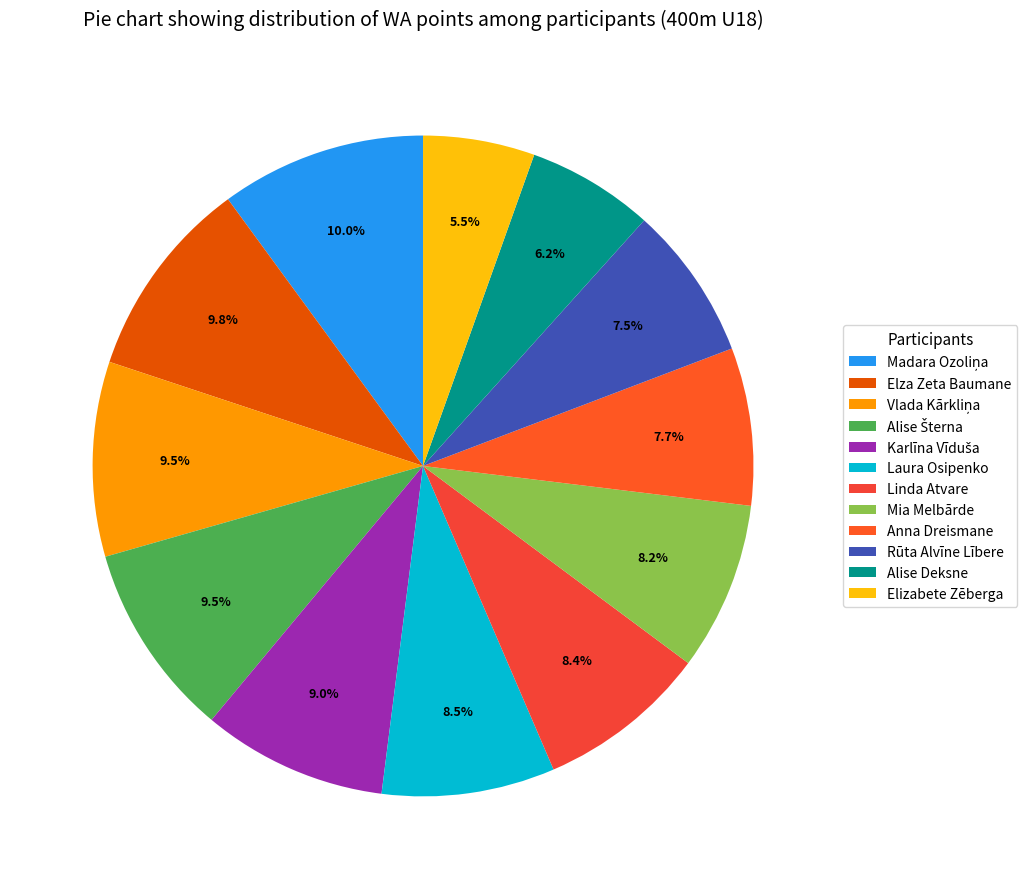

Is it true that Elza Zeta Baumane is 10% of the pie?

True